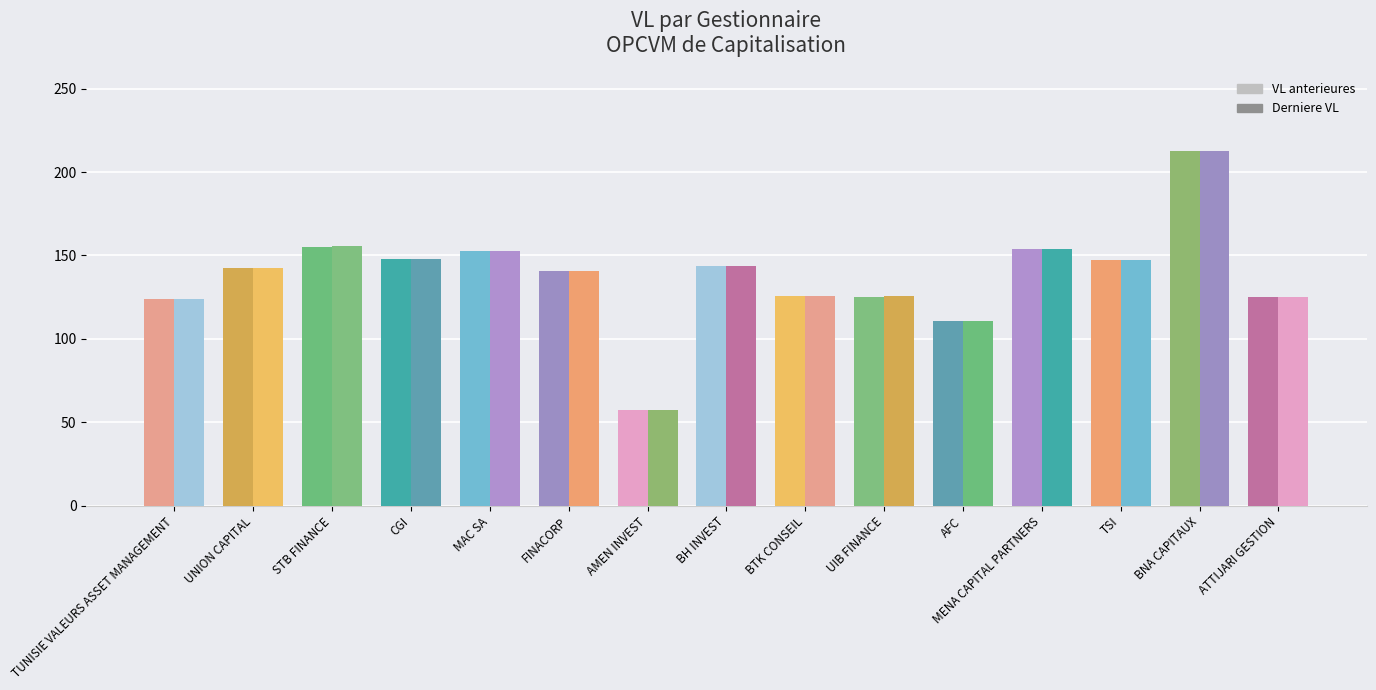

Reading left to right, what are all the values shown in this chart?

VL anterieures: TUNISIE VALEURS ASSET MANAGEMENT=123.7	UNION CAPITAL=142.5	STB FINANCE=155.4	CGI=147.8	MAC SA=152.8	FINACORP=140.9	AMEN INVEST=57.4	BH INVEST=143.6	BTK CONSEIL=125.8	UIB FINANCE=125.4	AFC=110.6	MENA CAPITAL PARTNERS=153.6	TSI=147.1	BNA CAPITAUX=212.8	ATTIJARI GESTION=124.9
Derniere VL: TUNISIE VALEURS ASSET MANAGEMENT=123.8	UNION CAPITAL=142.6	STB FINANCE=155.4	CGI=147.8	MAC SA=152.8	FINACORP=140.9	AMEN INVEST=57.4	BH INVEST=143.6	BTK CONSEIL=125.9	UIB FINANCE=125.4	AFC=110.7	MENA CAPITAL PARTNERS=153.7	TSI=147.2	BNA CAPITAUX=212.9	ATTIJARI GESTION=125.0